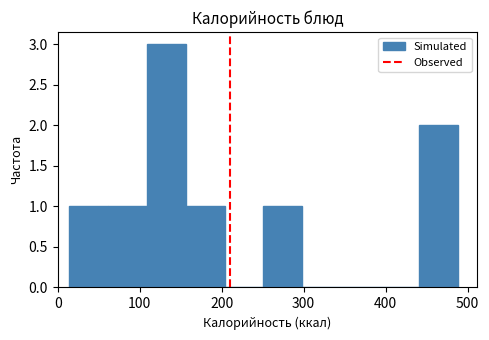

Reading left to right, list every bar in this chart as the range it spans on the x-axis followed by its height. Neither the bar edges nor the heights are printed on the chart, so give them approximately, as read against the axes.

10 to 60: 1
60 to 110: 1
110 to 160: 3
160 to 200: 1
200 to 250: 0
250 to 300: 1
300 to 350: 0
350 to 390: 0
390 to 440: 0
440 to 490: 2